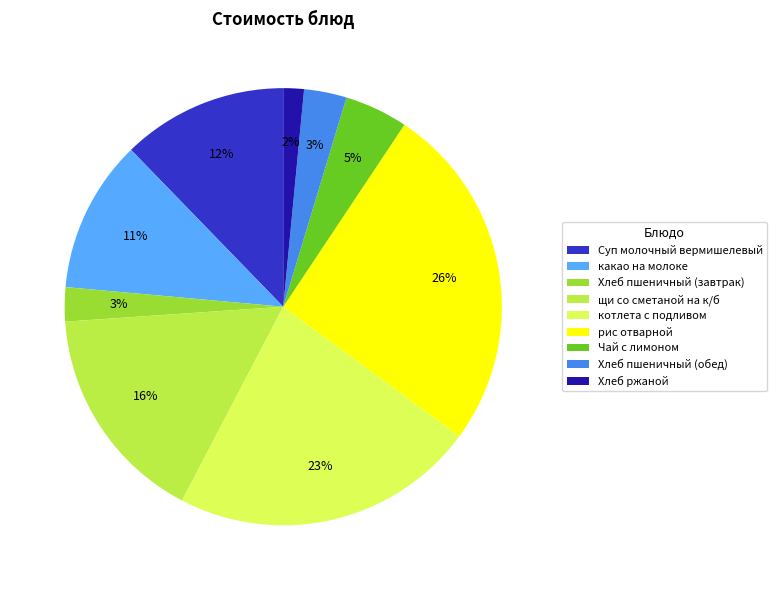

Is it true that Чай с лимоном is 11% of the pie?

False